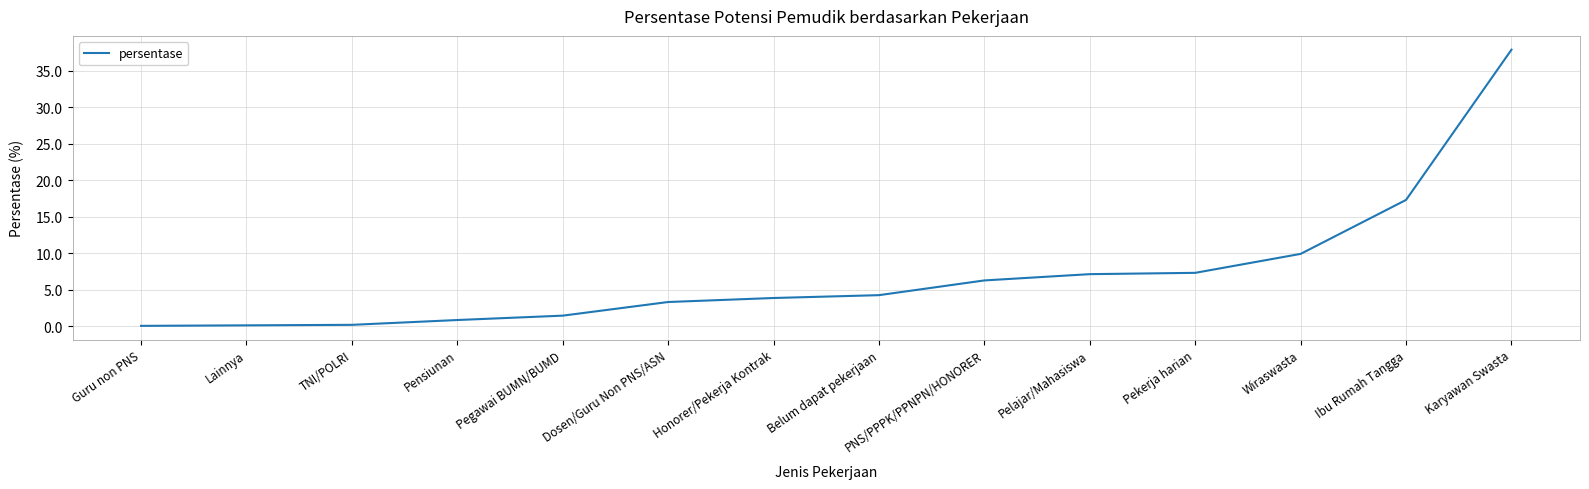

What is the greatest value displayed?

37.9